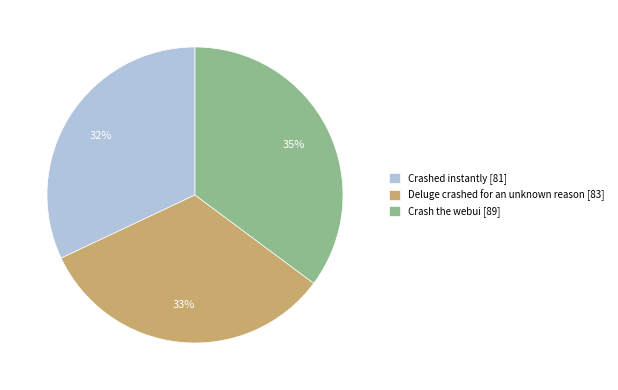

Combined, do Deluge crashed for an unknown reason and Crash the webui account for over 50%?

Yes